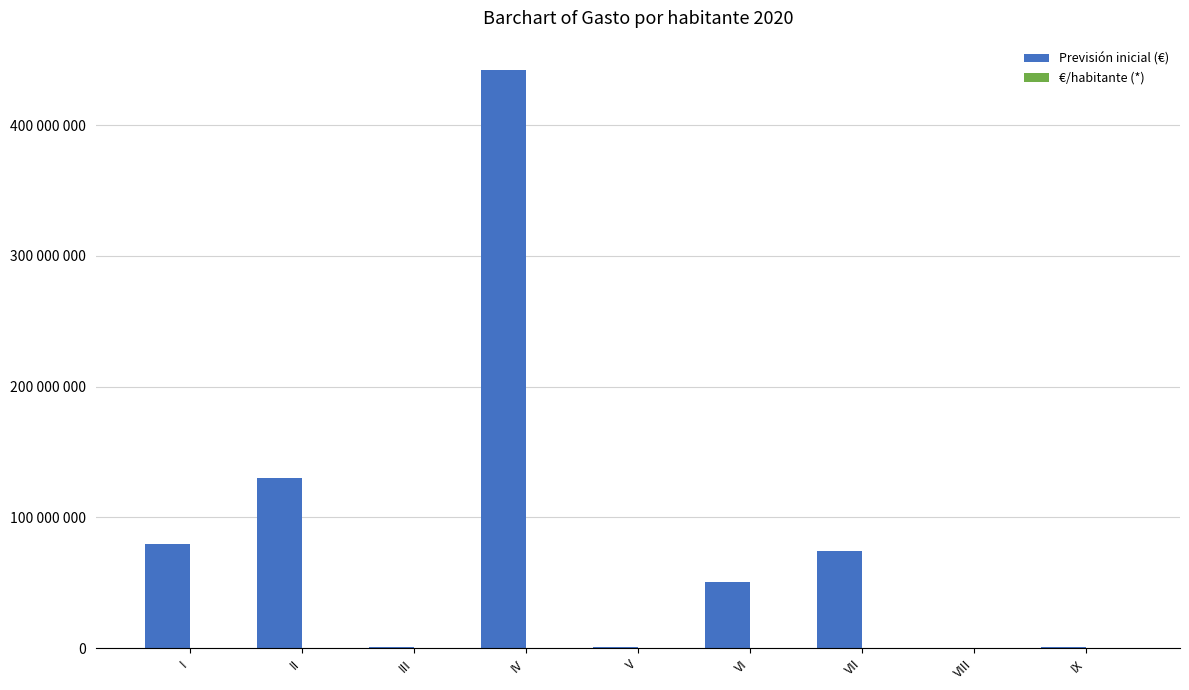

At which label does Previsión inicial (€) reach its peak?

IV